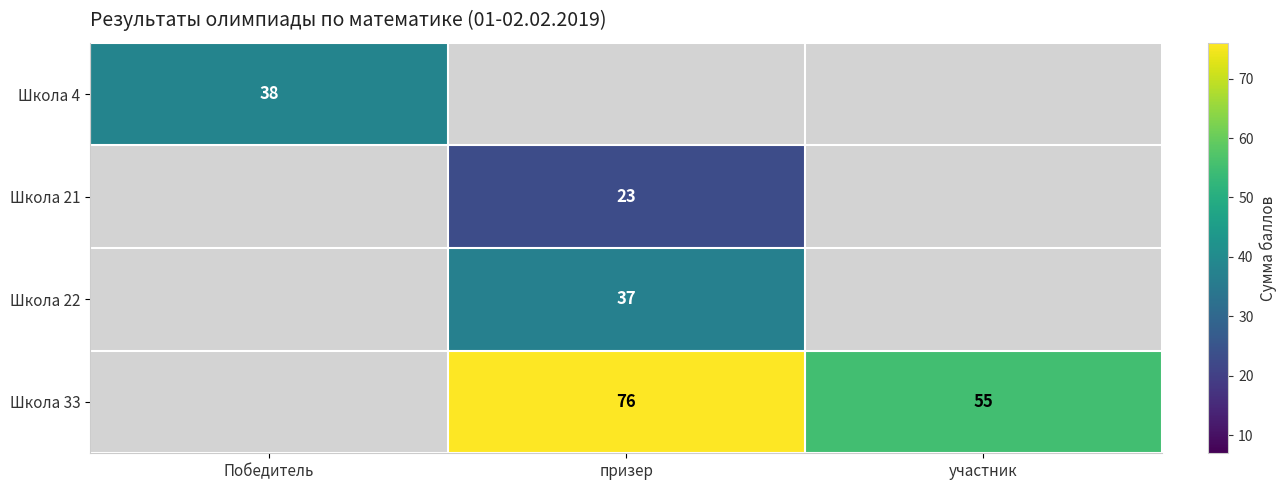

At how many categories does at least one series exceed 61?

1